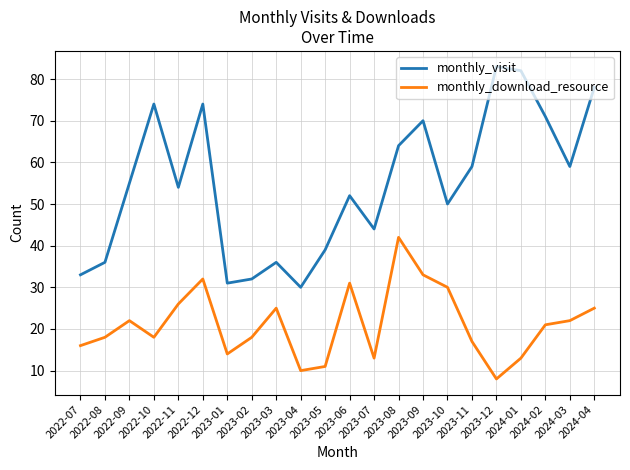

What position from the left is 2023-09?

15